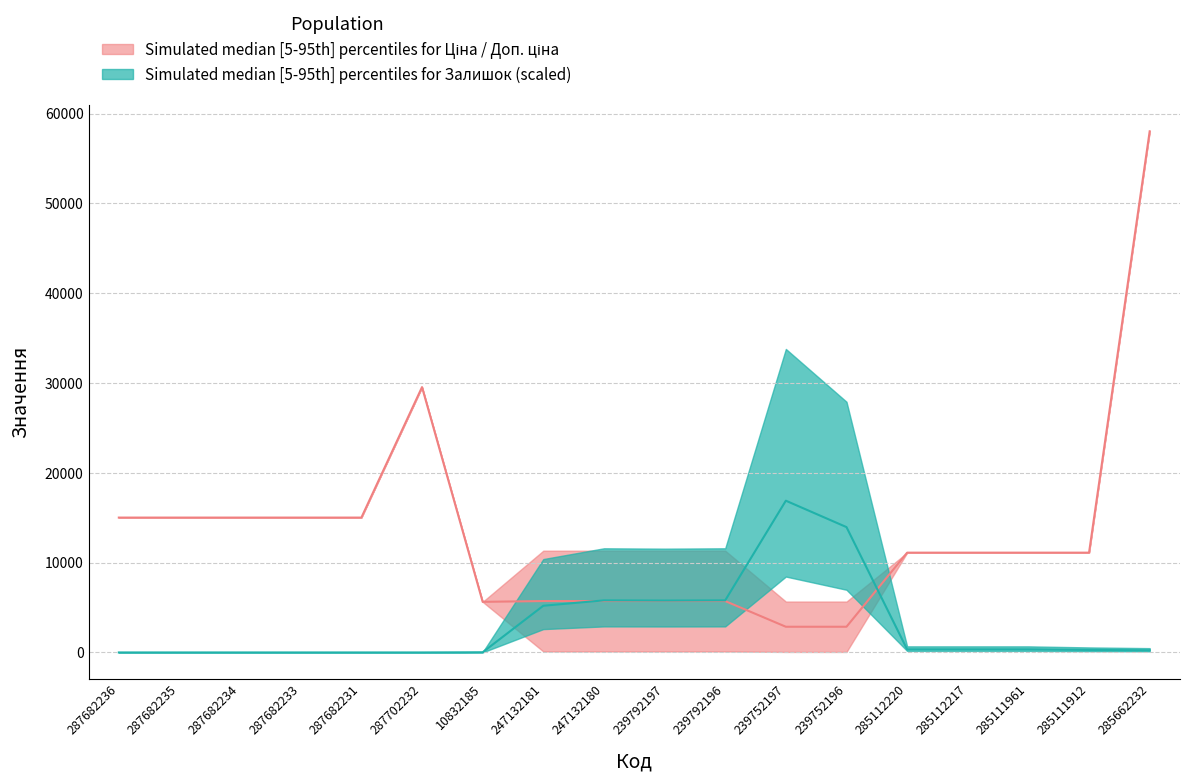

Reading left to right, transcribe all the data shown in this chart.

Ціна: 287682236=15019.2	287682235=15019.2	287682234=15019.2	287682233=15019.2	287682231=15019.2	287702232=29548.9	10832185=5636.0	247132181=5723.7	247132180=5723.7	239792197=5723.7	239792196=5723.7	239752197=2861.8	239752196=2861.8	285112220=11113.6	285112217=11113.6	285111961=11113.6	285111912=11113.6	285662232=58037.0
Залишок: 287682236=0.0	287682235=0.0	287682234=0.0	287682233=0.0	287682231=0.0	287702232=0.0	10832185=20.0	247132181=5200.0	247132180=5800.0	239792197=5780.0	239792196=5800.0	239752197=16900.0	239752196=13960.0	285112220=340.0	285112217=340.0	285111961=340.0	285111912=280.0	285662232=240.0